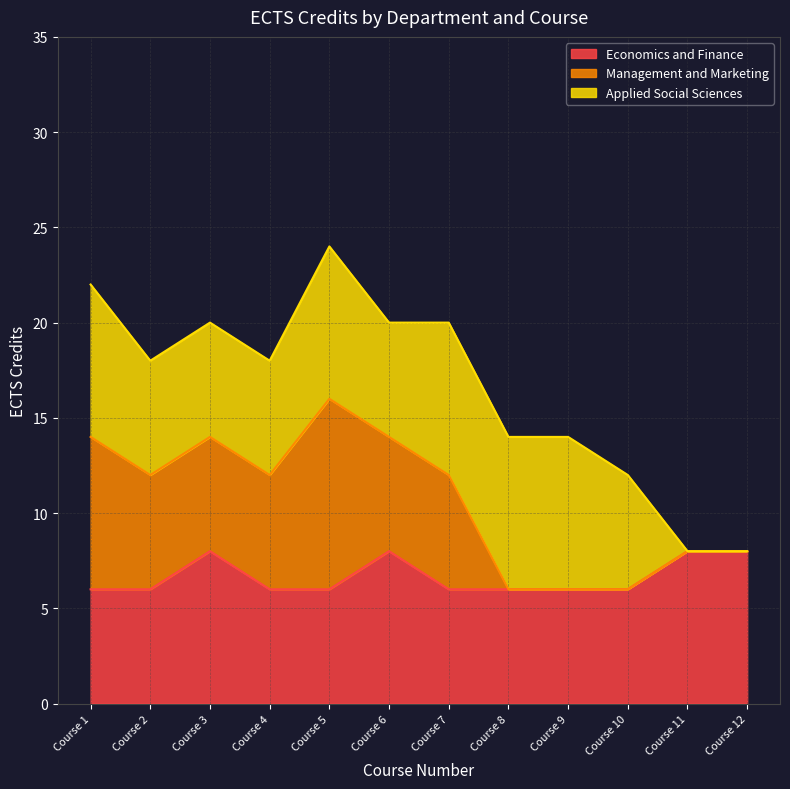

Which series has the widest spread of values?

Management and Marketing